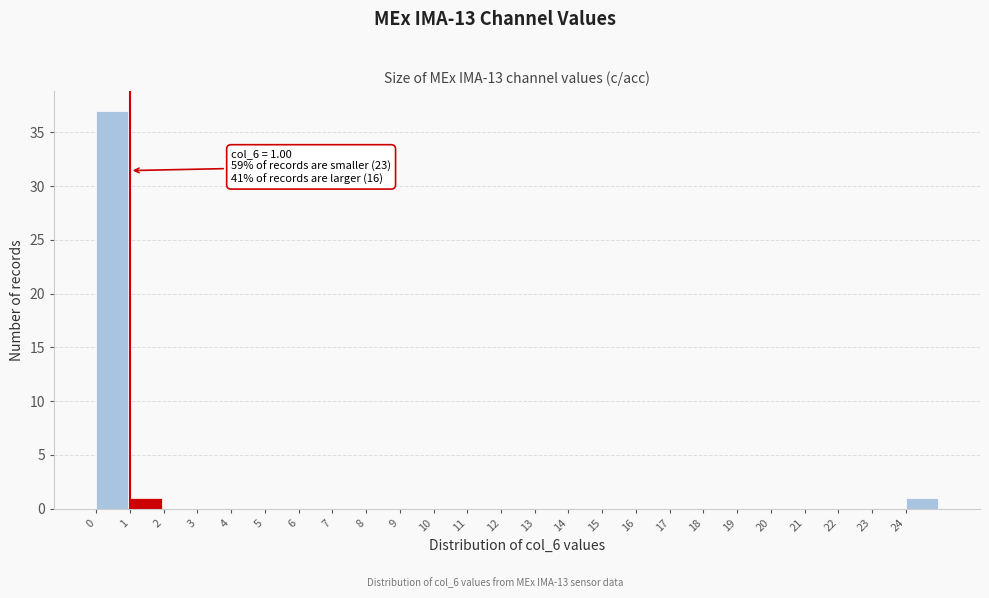

Which range on the x-axis has the tallest bar?

0 to 1